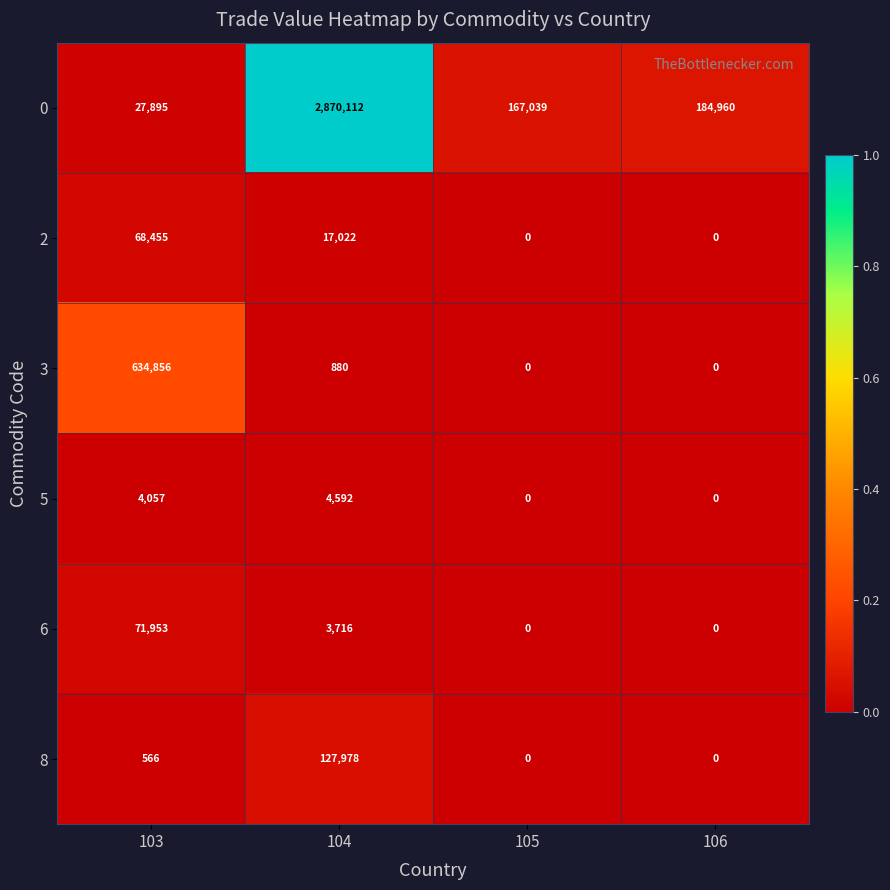

Reading left to right, list all the values displayed in this chart.

0: 103=27895	104=2870112	105=167039	106=184960
2: 103=68455	104=17022	105=0	106=0
3: 103=634856	104=880	105=0	106=0
5: 103=4057	104=4592	105=0	106=0
6: 103=71953	104=3716	105=0	106=0
8: 103=566	104=127978	105=0	106=0